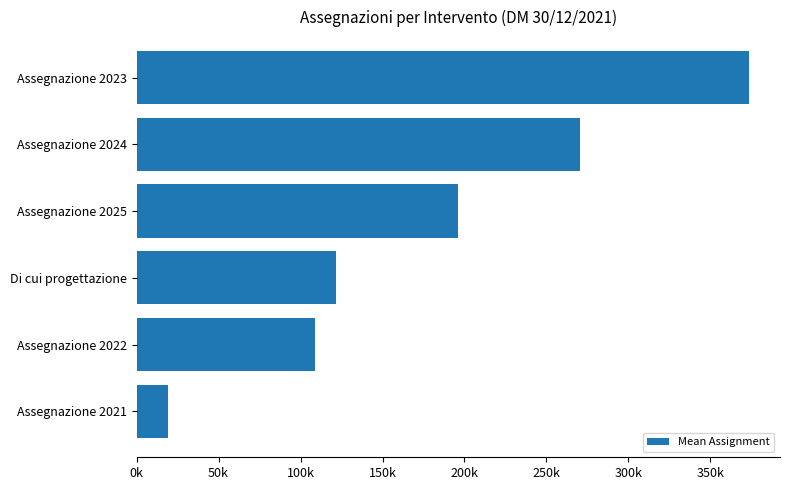

Rank the categories by value from highest to lowest.

Assegnazione 2023, Assegnazione 2024, Assegnazione 2025, Di cui progettazione, Assegnazione 2022, Assegnazione 2021